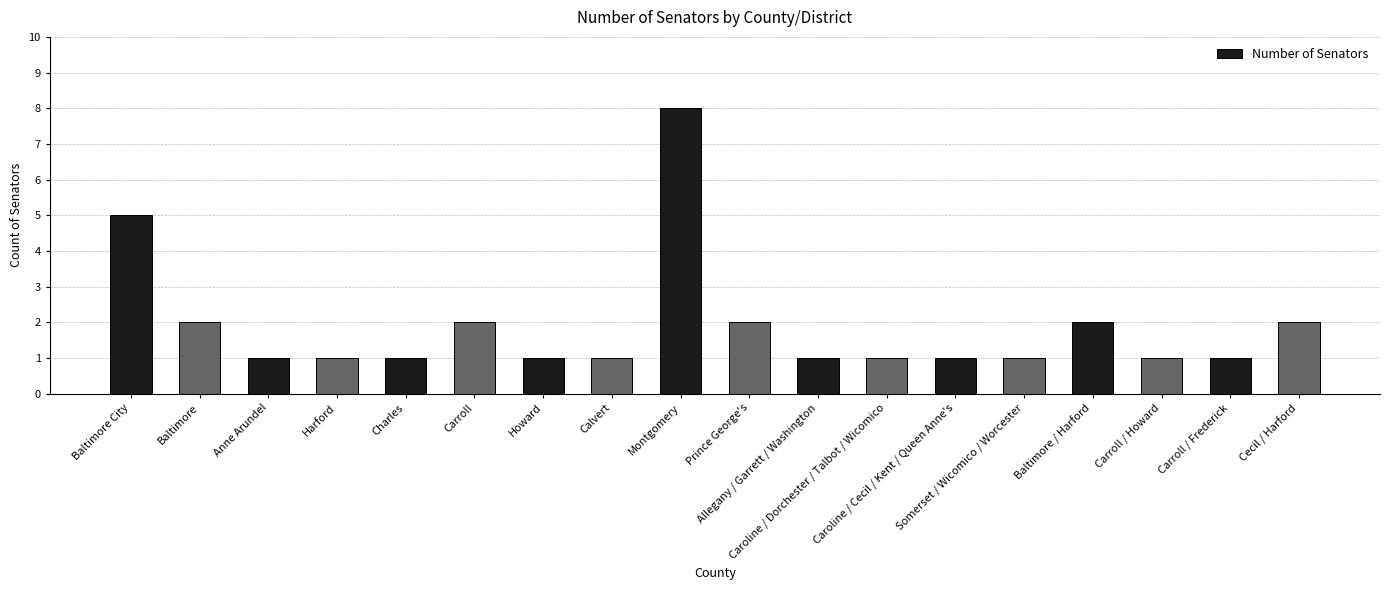

What is the smallest value displayed?

1